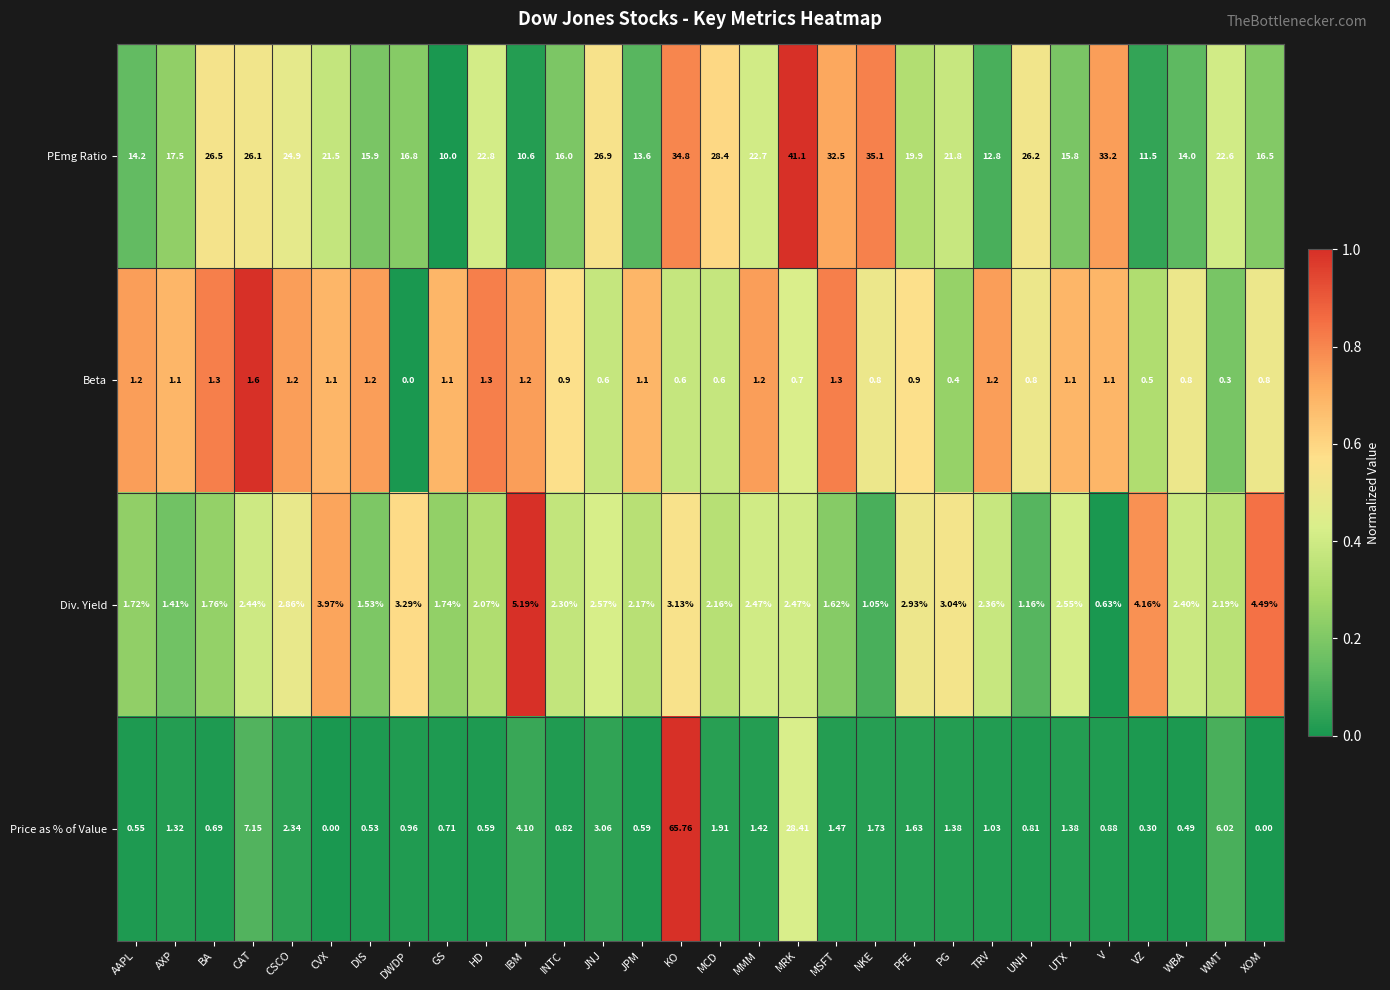

List the series in order of their peak value, lowest first.

Beta, Div. Yield, PEmg Ratio, Price as % of Value